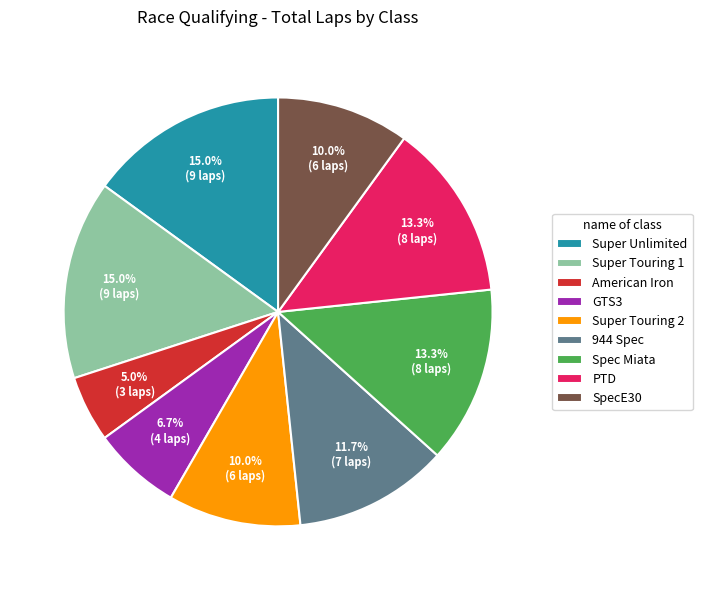

How much of the chart is everything except GTS3?

93.3%